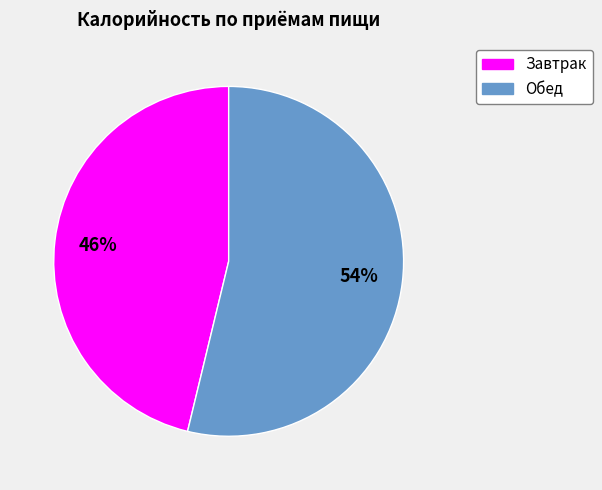

Rank the categories by value from highest to lowest.

Обед, Завтрак